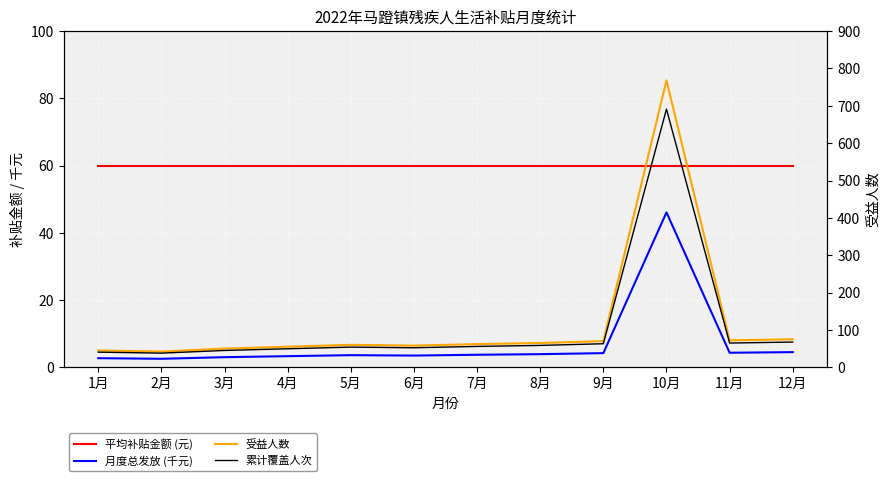

The value of 受益人数 at 2月 is 42.0. True or false?

True